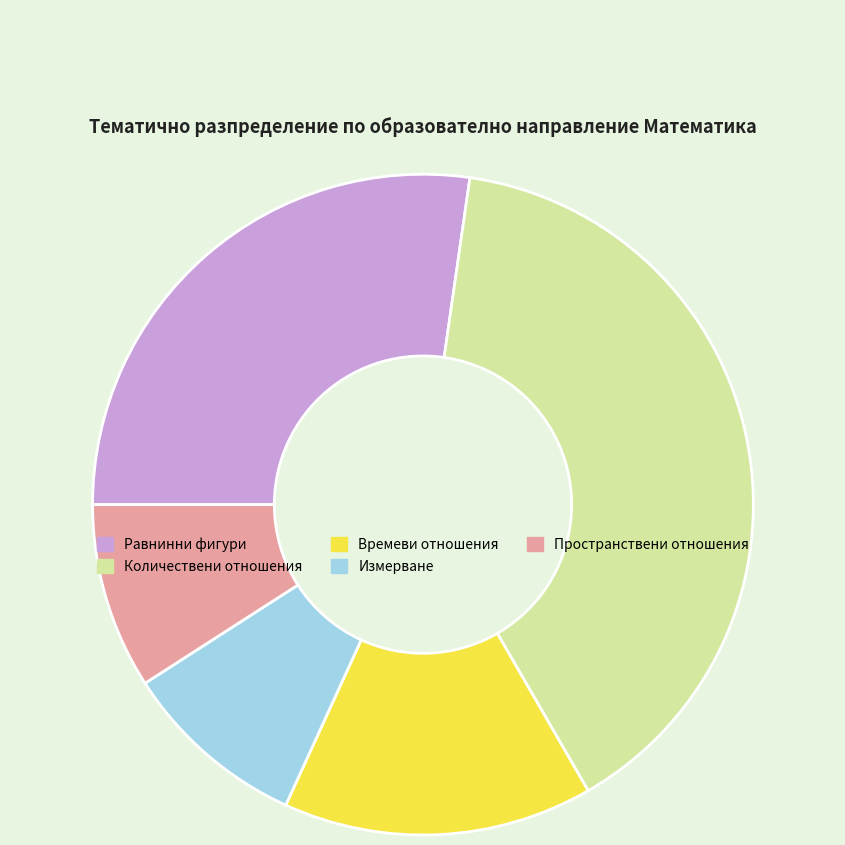

What is the ratio of the value at Равнинни фигури to the value at Количествени отношения?

0.7